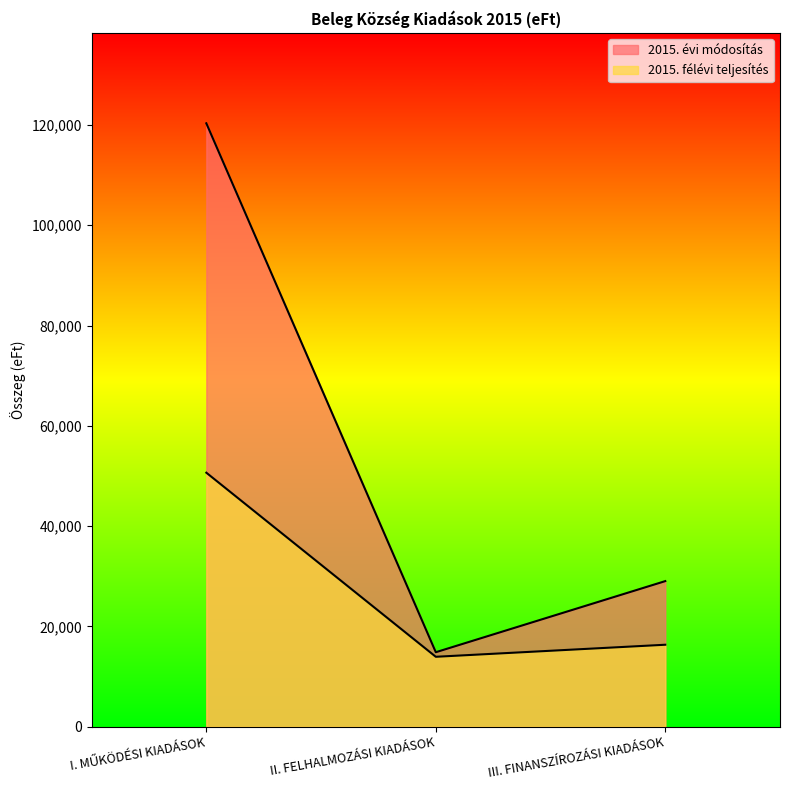

How many values in the 2015. félévi teljesítés series are below 16323?

1